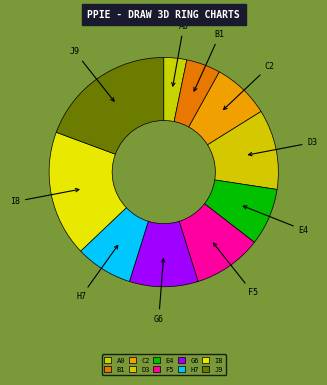

The G6 slice represents 16% of the pie. True or false?

False